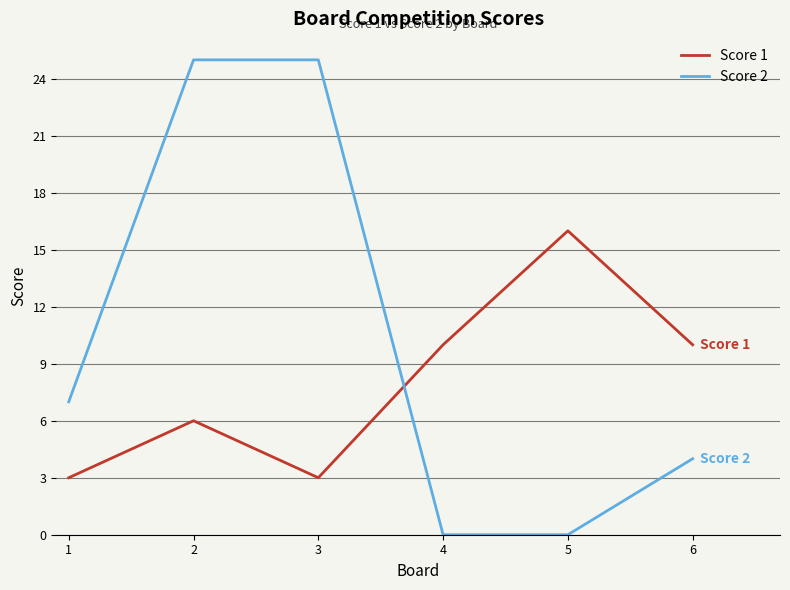

How many intersections are there between Score 1 and Score 2?

1